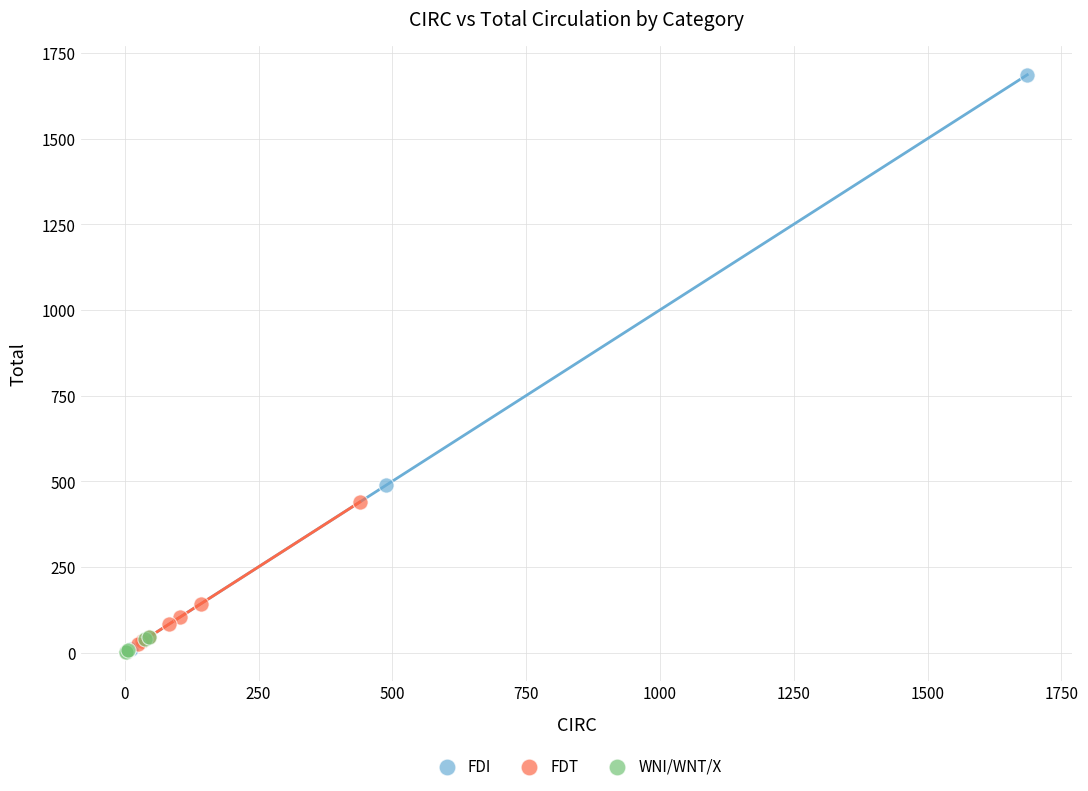

Which series reaches the maximum Y coordinate?

FDI